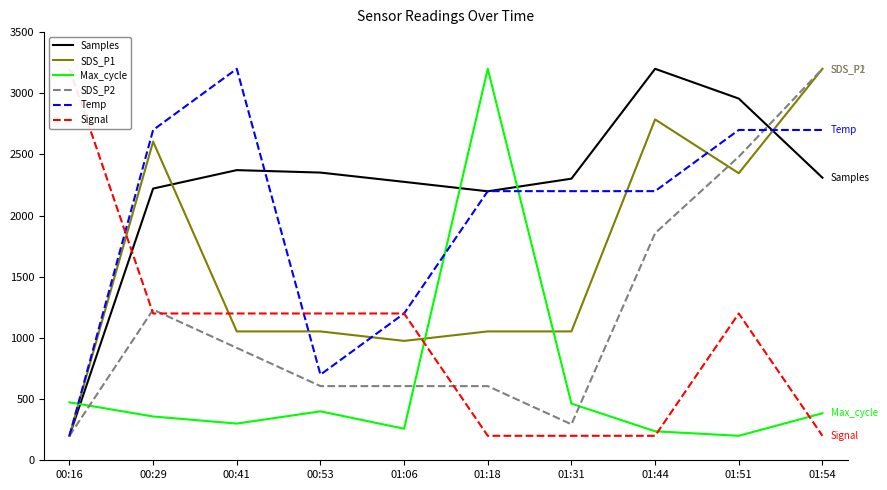

What is the difference between the SDS_P2 values at 00:29 and 01:54?

1968.8